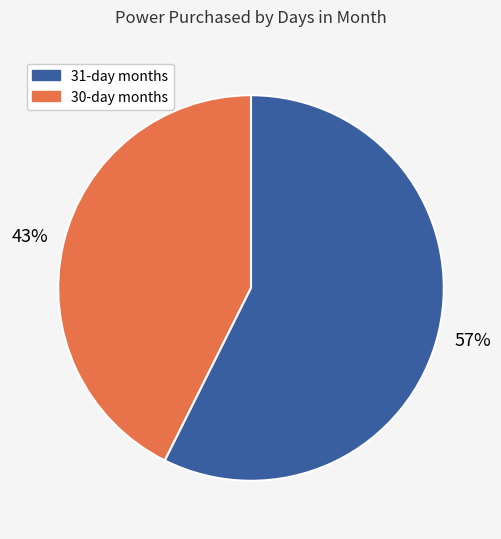

Is there a majority slice in this chart?

Yes